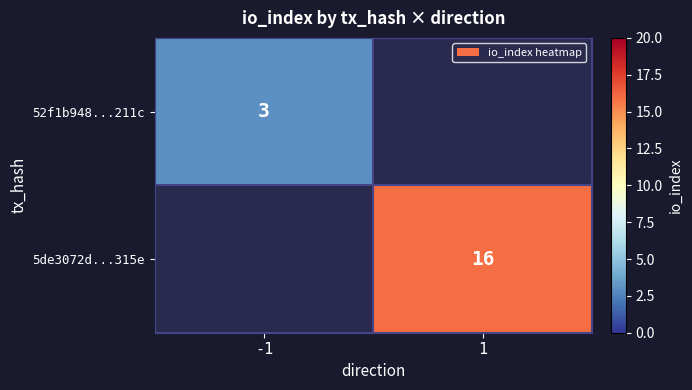

Is the value of 52f1b948...211c at -1 greater than the value of 5de3072d...315e at 1?

No